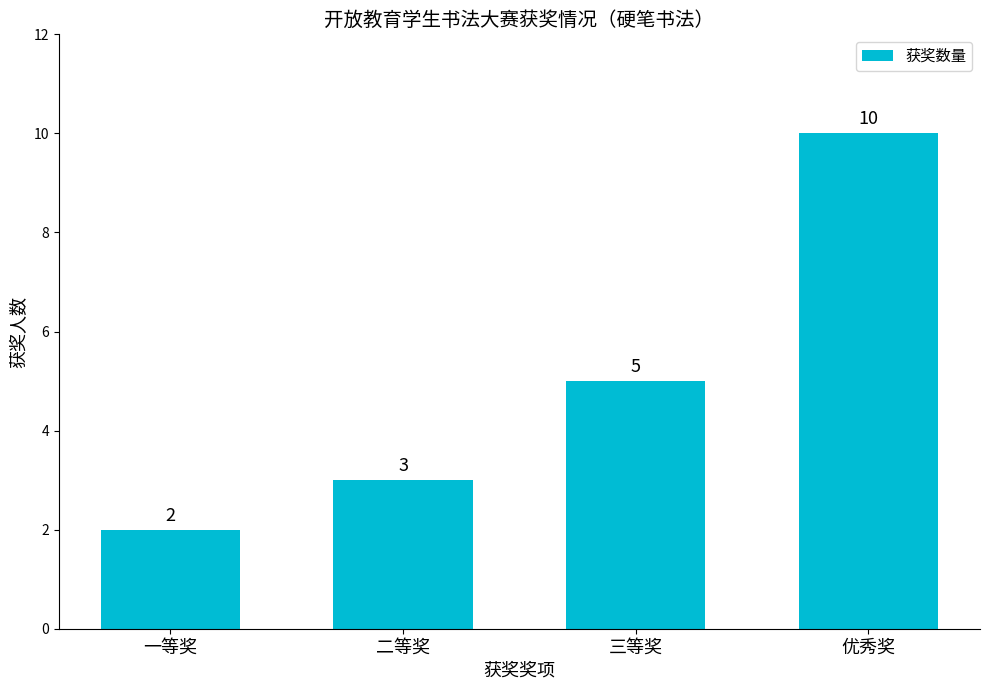

Which has a higher value, 二等奖 or 优秀奖?

优秀奖